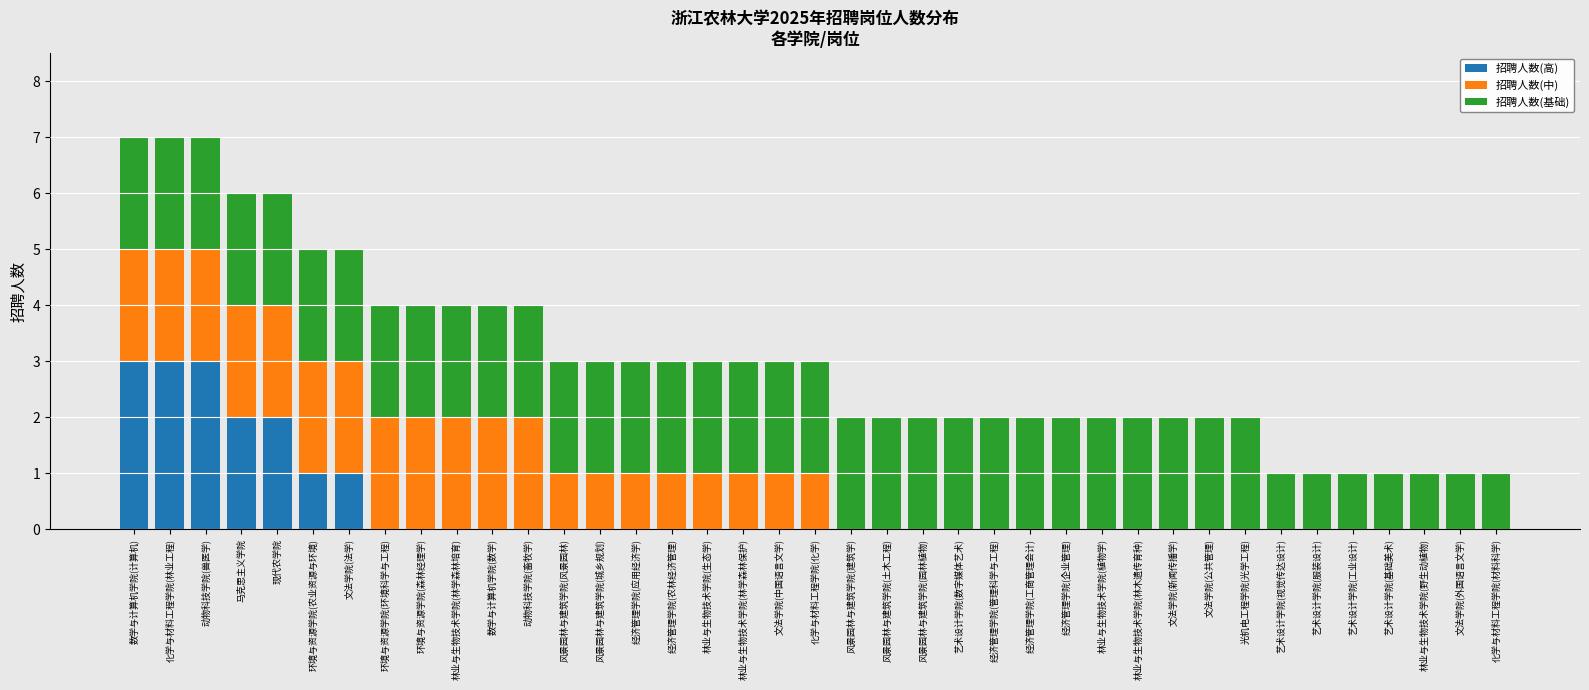

The value of 招聘人数(高) at 环境与资源学院(森林经理学) is -2. True or false?

False